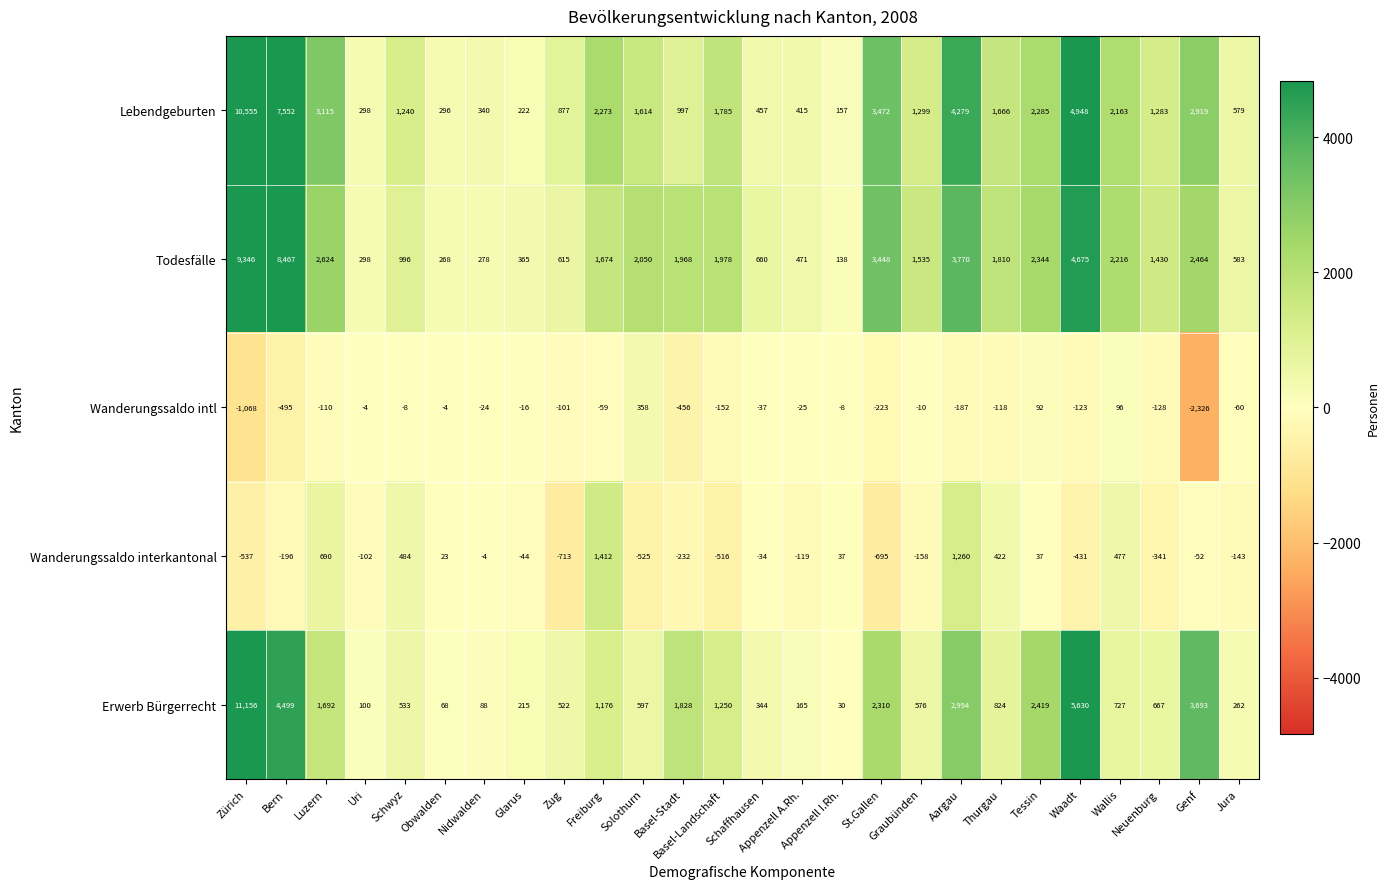

How many distinct data groups are displayed?

5